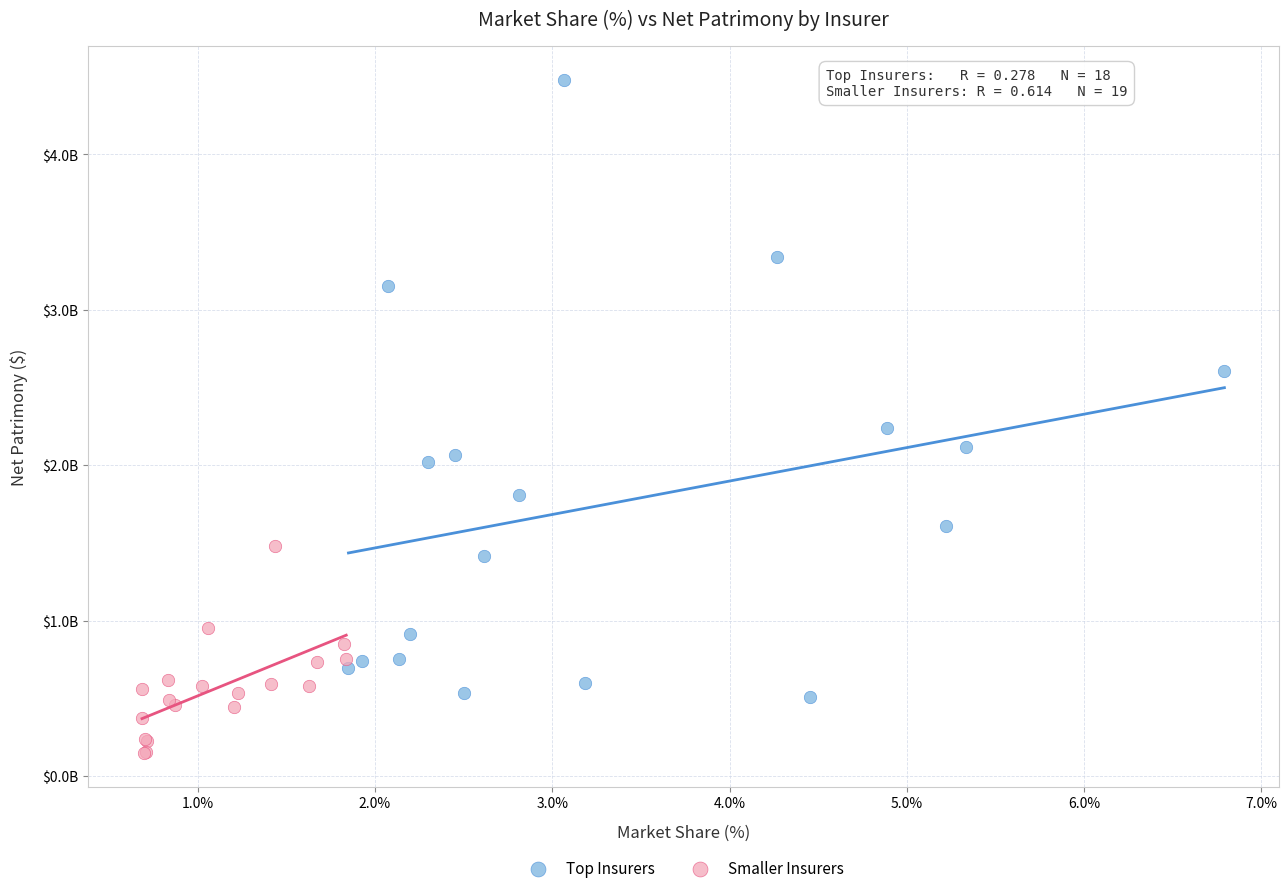

Which series reaches the maximum Y coordinate?

Top Insurers